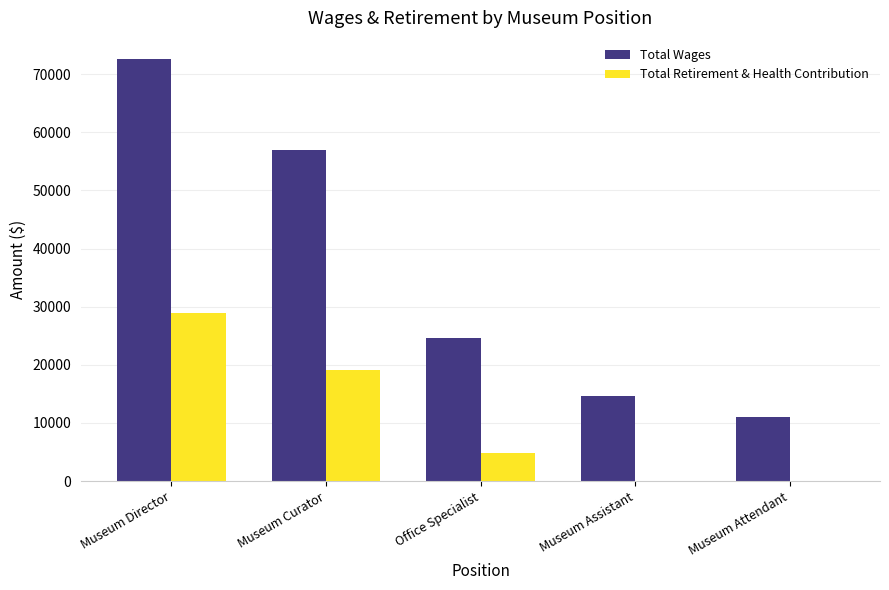

What is the spread (max minus min) of values at Museum Curator?

37884